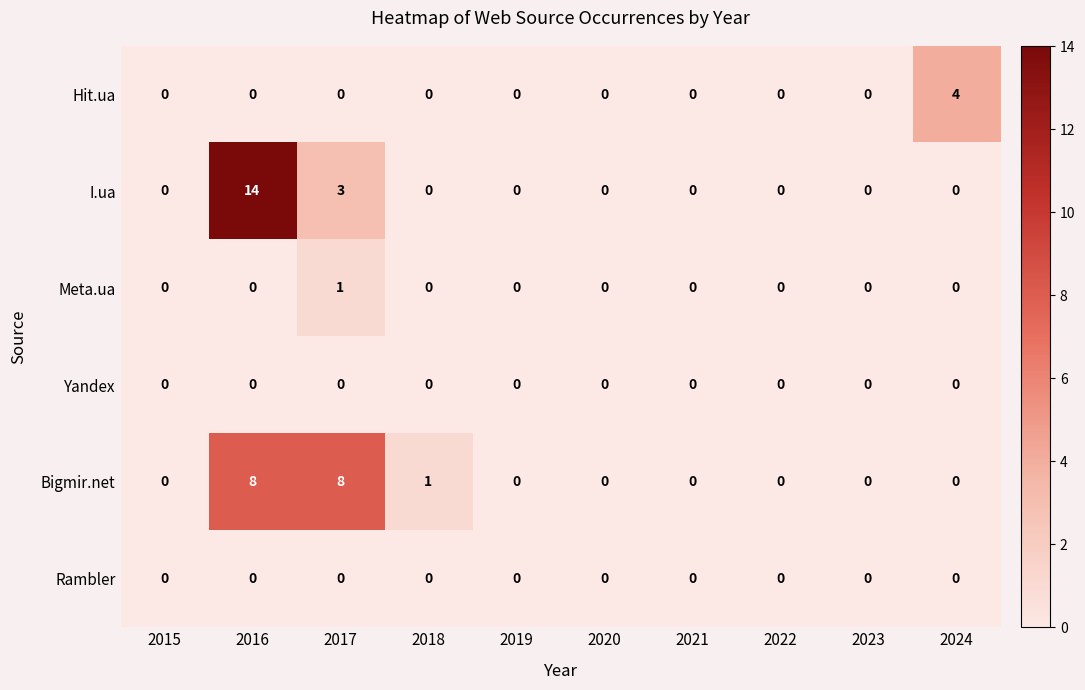

At which category is the sum across all series the highest?

2016